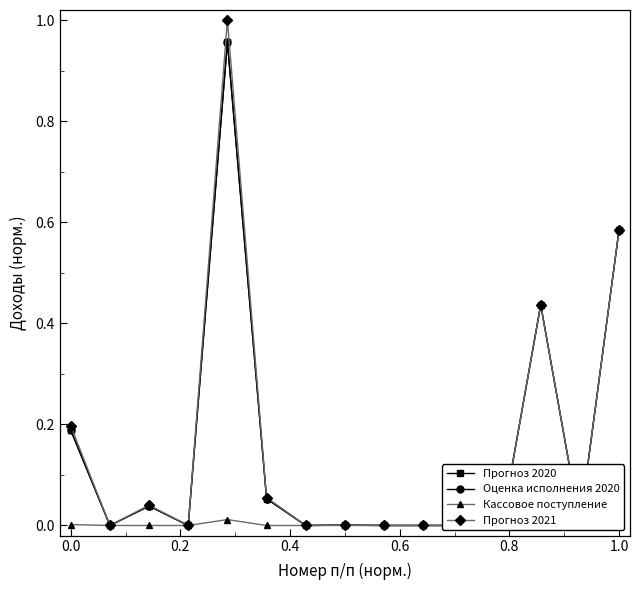

True or false: Кассовое поступление and Прогноз 2021 cross at least once.

False